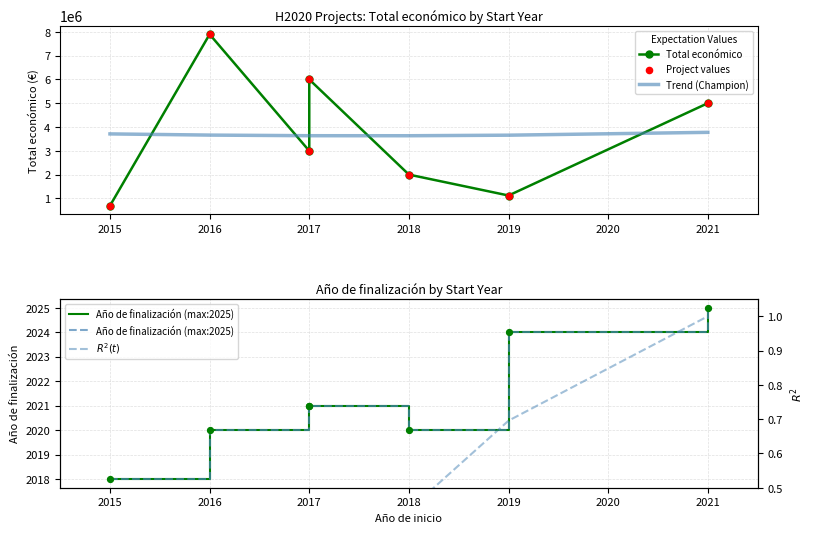

Which series has the largest total across all categories?

Total económico